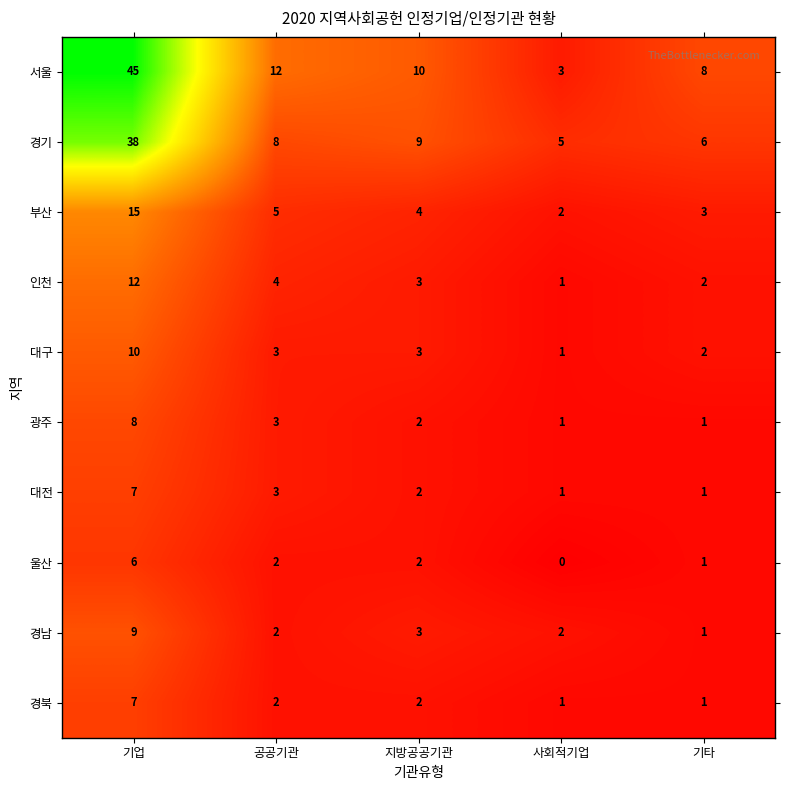

Which label corresponds to the largest value in the chart?

기업